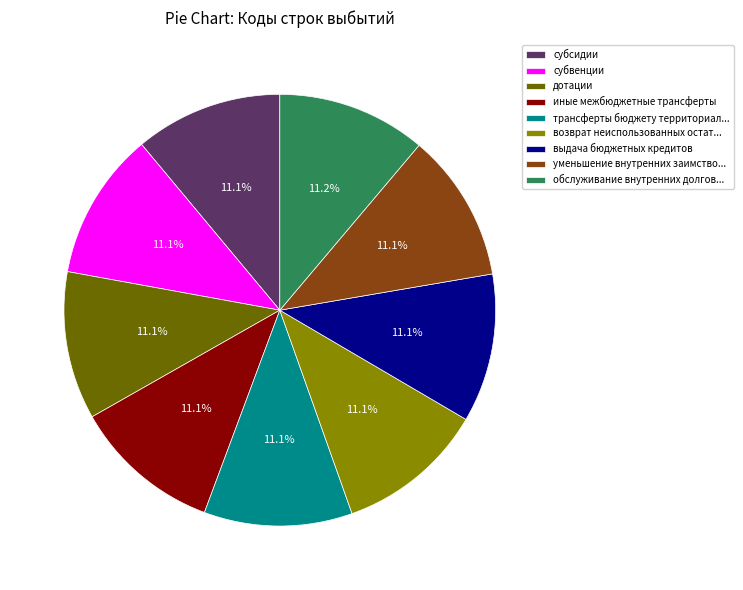

What is the ratio of the value at обслуживание внутренних долгов... to the value at субвенции?

1.0